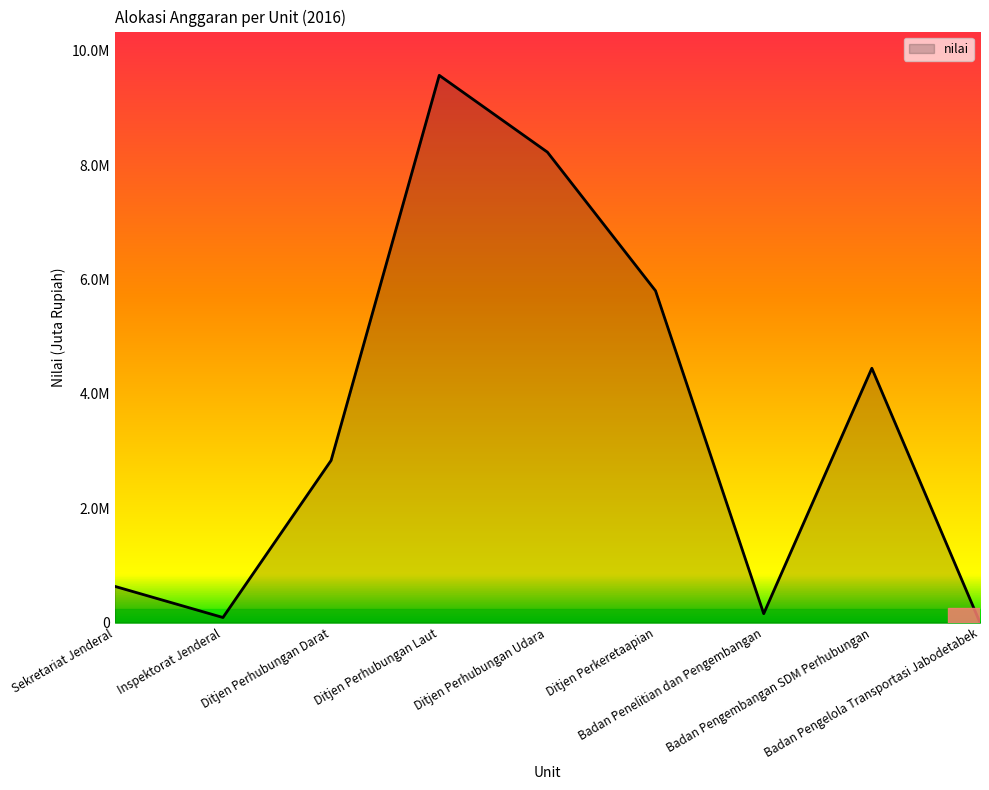

What is the average value?

3530371